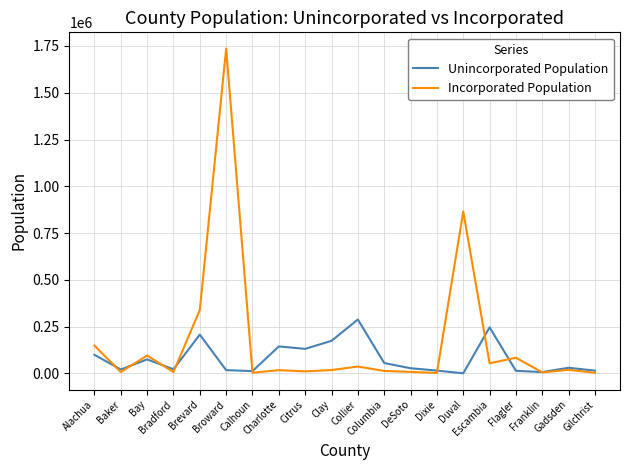

Rank the series by their maximum value, from lowest to highest.

Unincorporated Population, Incorporated Population